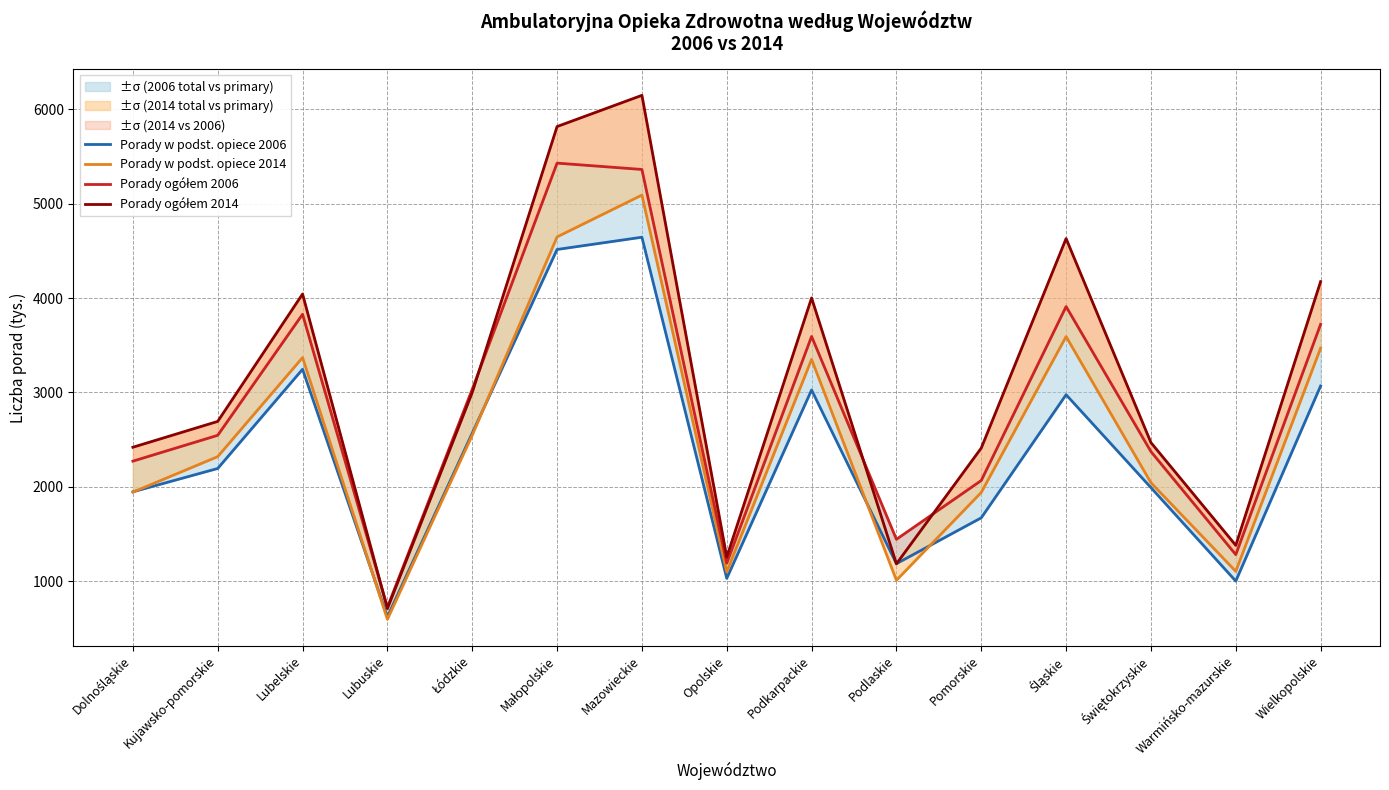

At which label is Porady ogółem 2014 closest to 3428?

Łódzkie